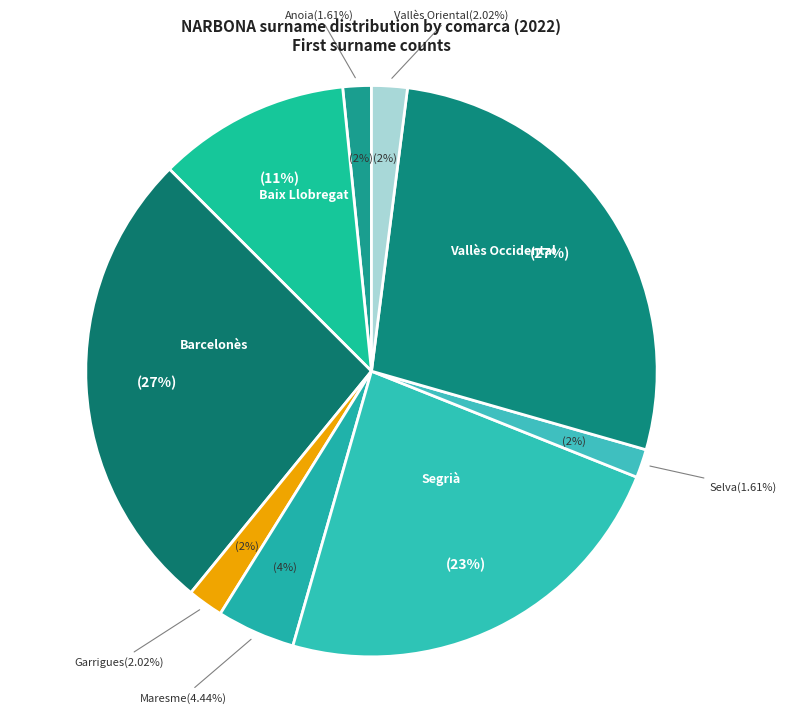

To the nearest percent, what is the average slice percentage?

11%